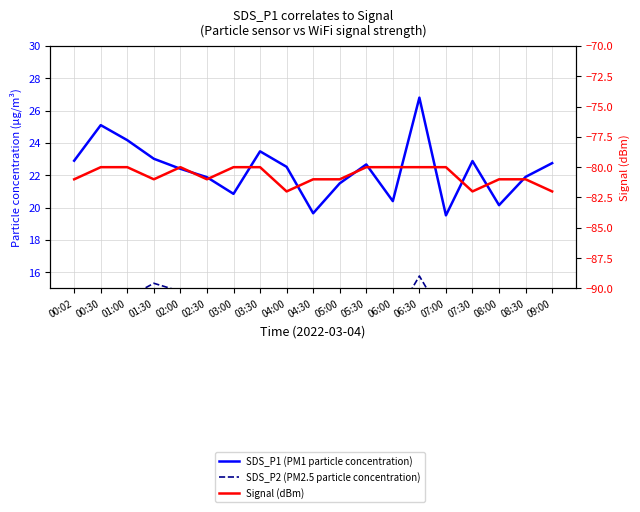

True or false: SDS_P1 (PM1 particle concentration) has more than 1 interior local peaks.

True